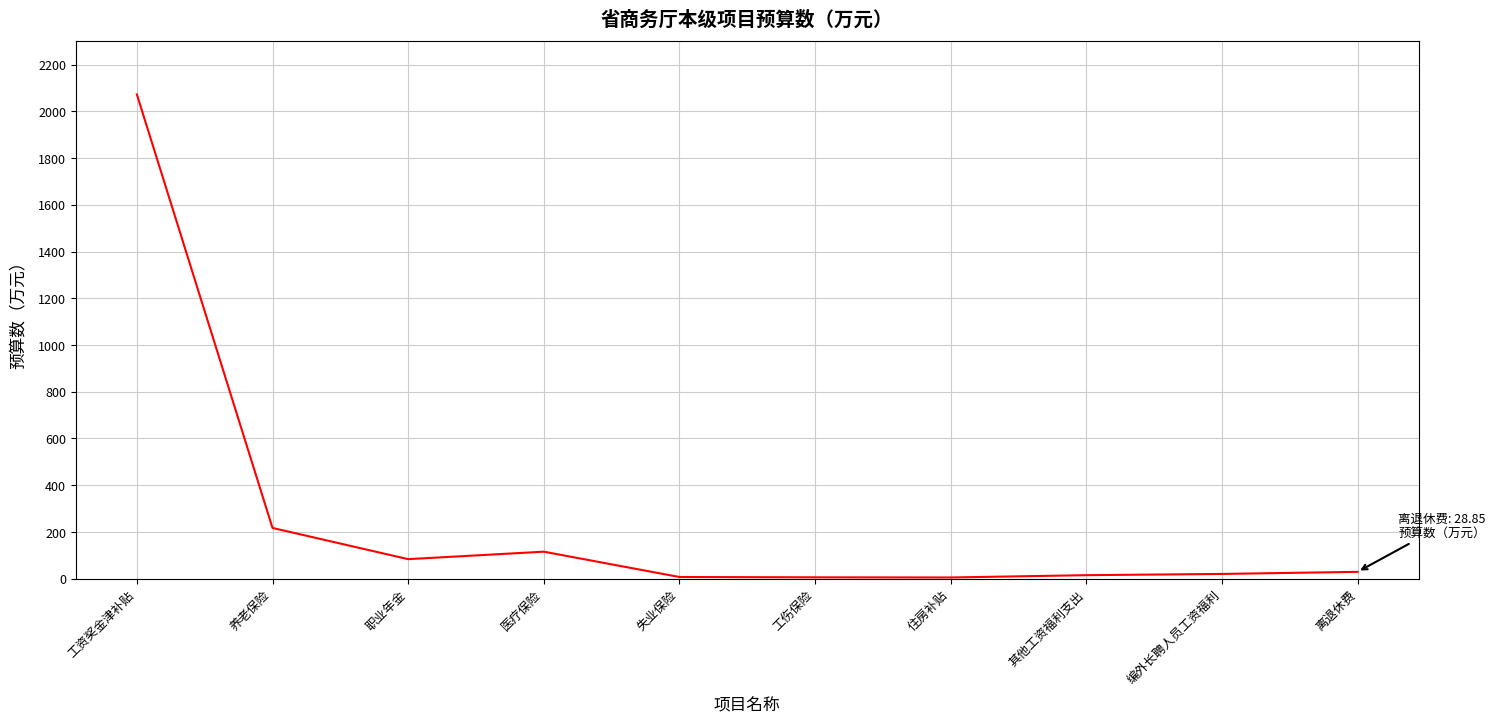

What is the difference between the values at 职业年金 and 离退休费?

54.4